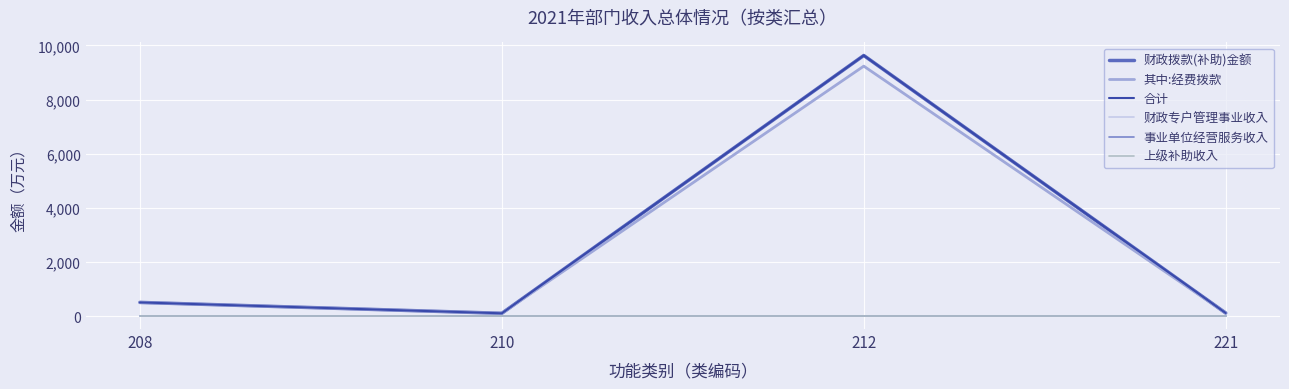

List the labels in order of 上级补助收入 value, smallest first.

208, 210, 212, 221